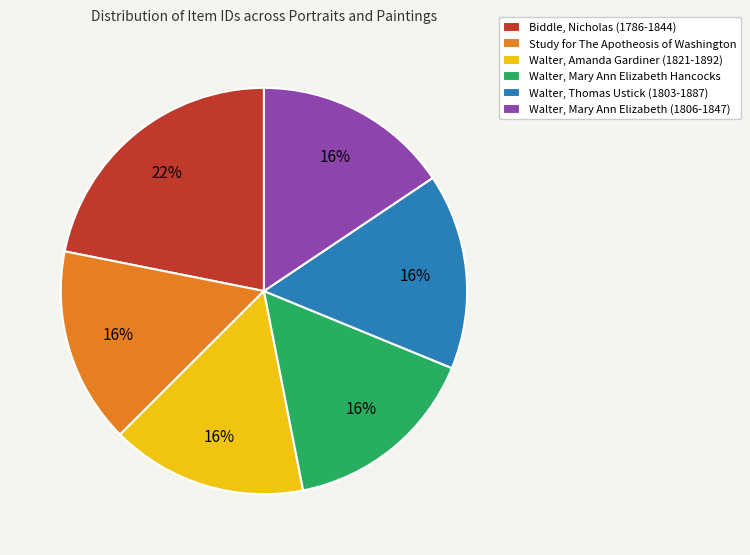

Combined, do Walter, Mary Ann Elizabeth Hancocks and Walter, Thomas Ustick (1803-1887) account for over 50%?

No